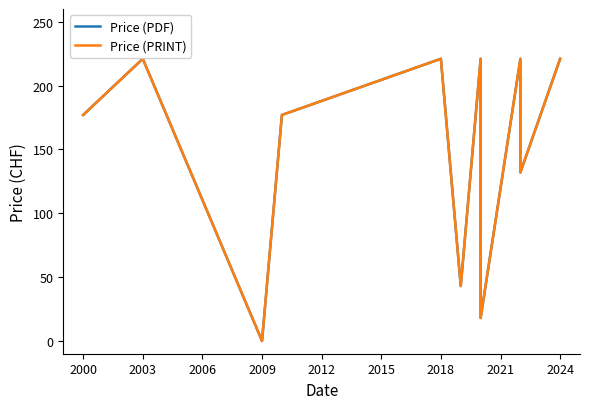

What is the average value of the Price (PDF) series?

156